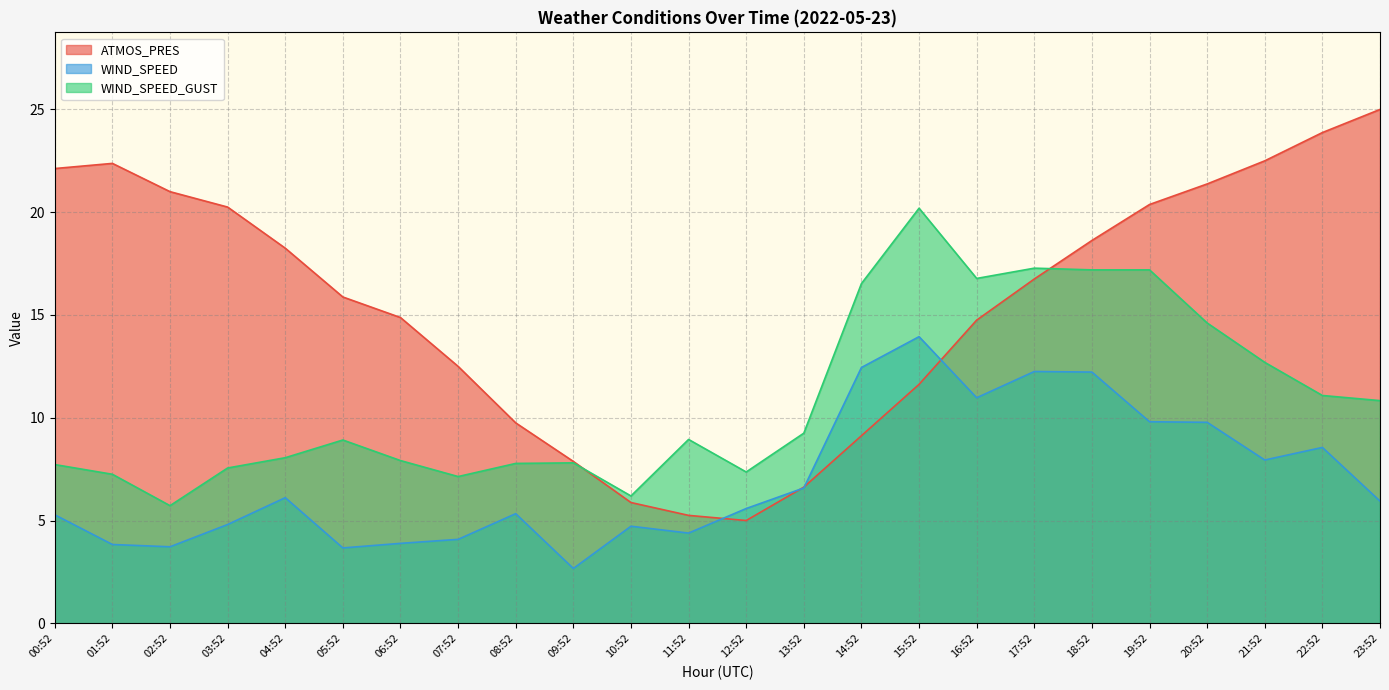

What are all the series names shown in the legend?

ATMOS_PRES, WIND_SPEED, WIND_SPEED_GUST